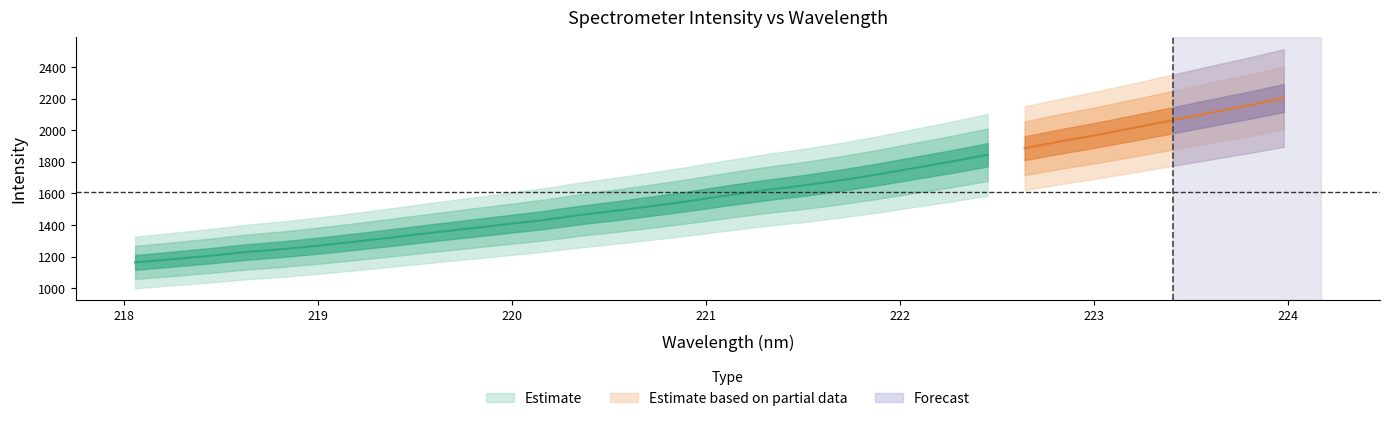

True or false: y and x intersect in this chart.

False